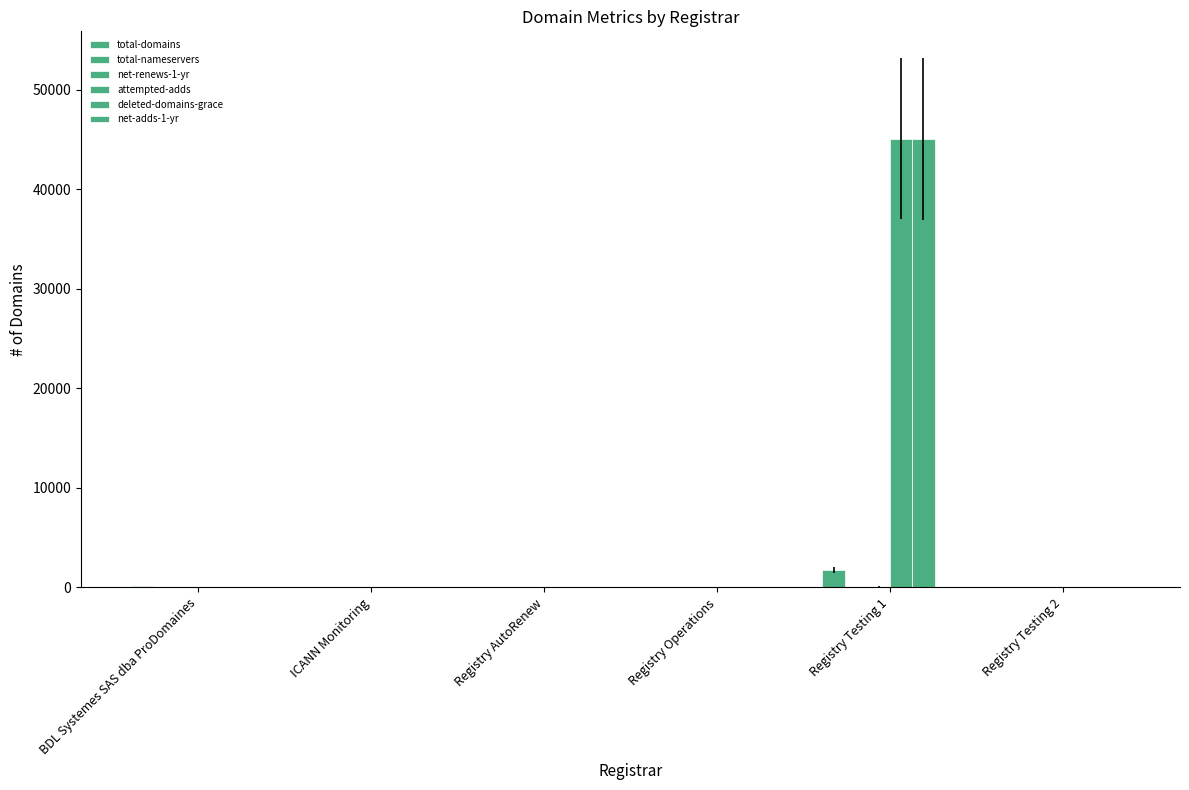

The value of attempted-adds at ICANN Monitoring is -15855. True or false?

False